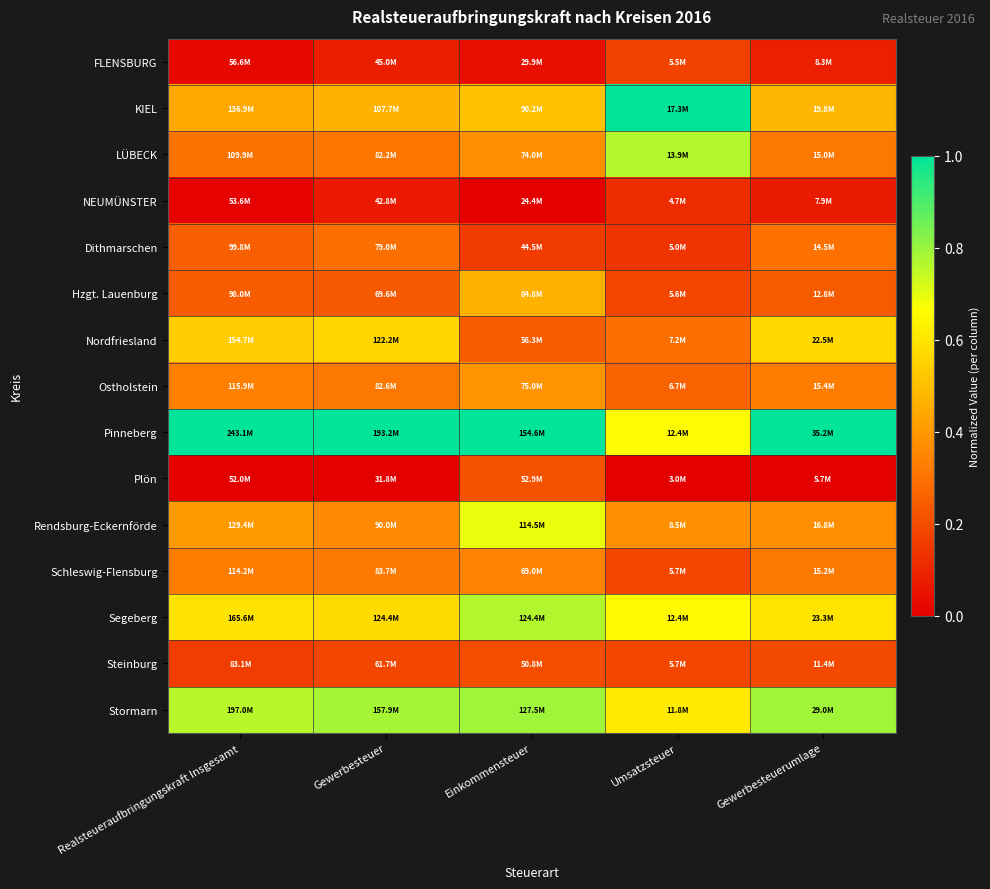

Which category has the lowest value across all series?

Einkommensteuer